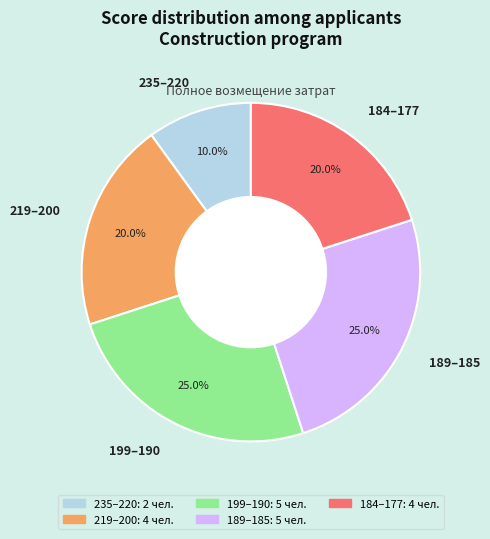

How many segments does this pie chart have?

5